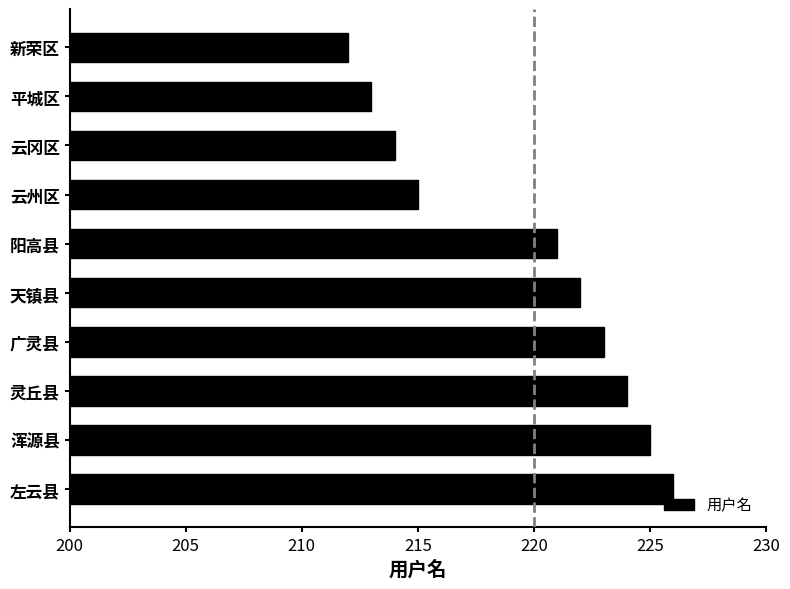

The value at 天镇县 is 222. True or false?

True